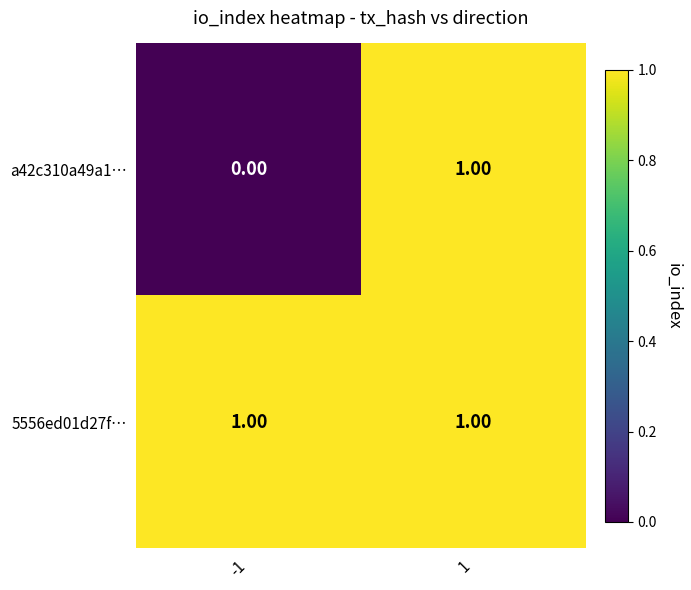

Which series has the widest spread of values?

a42c310a49a1…